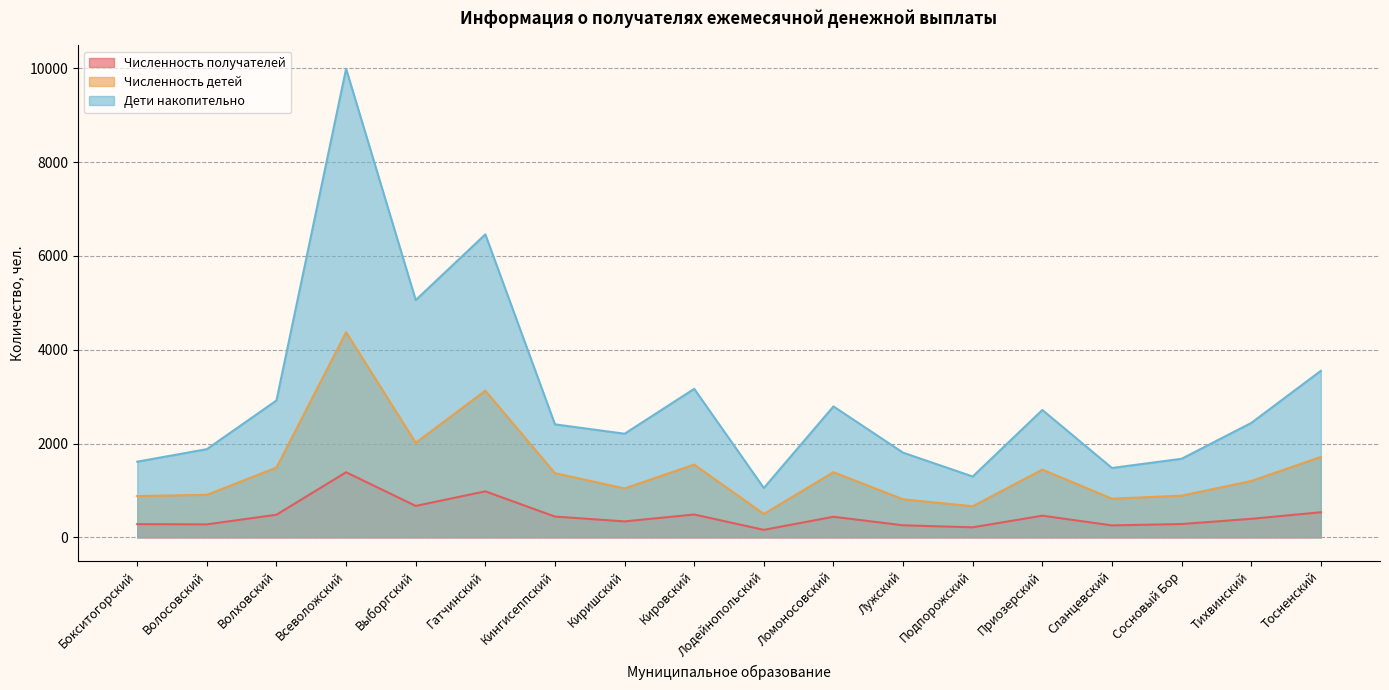

What value does the Численность получателей series have at Тосненский, to the nearest 50?

550